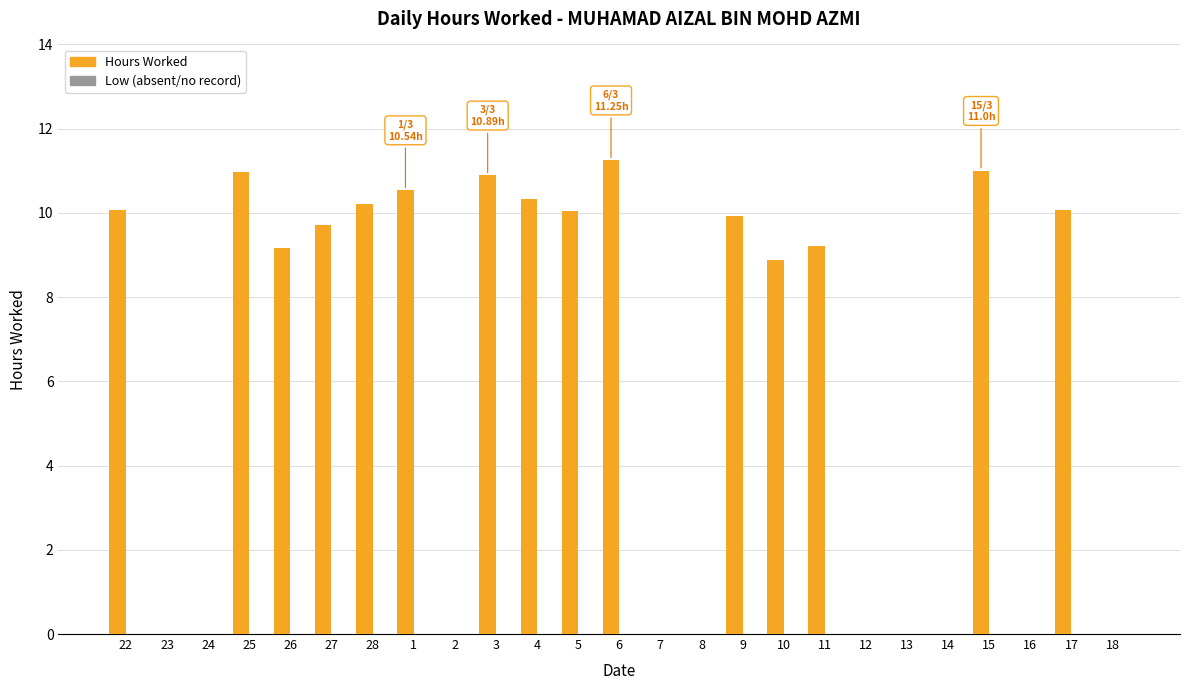

Which category has the highest value across all series?

6